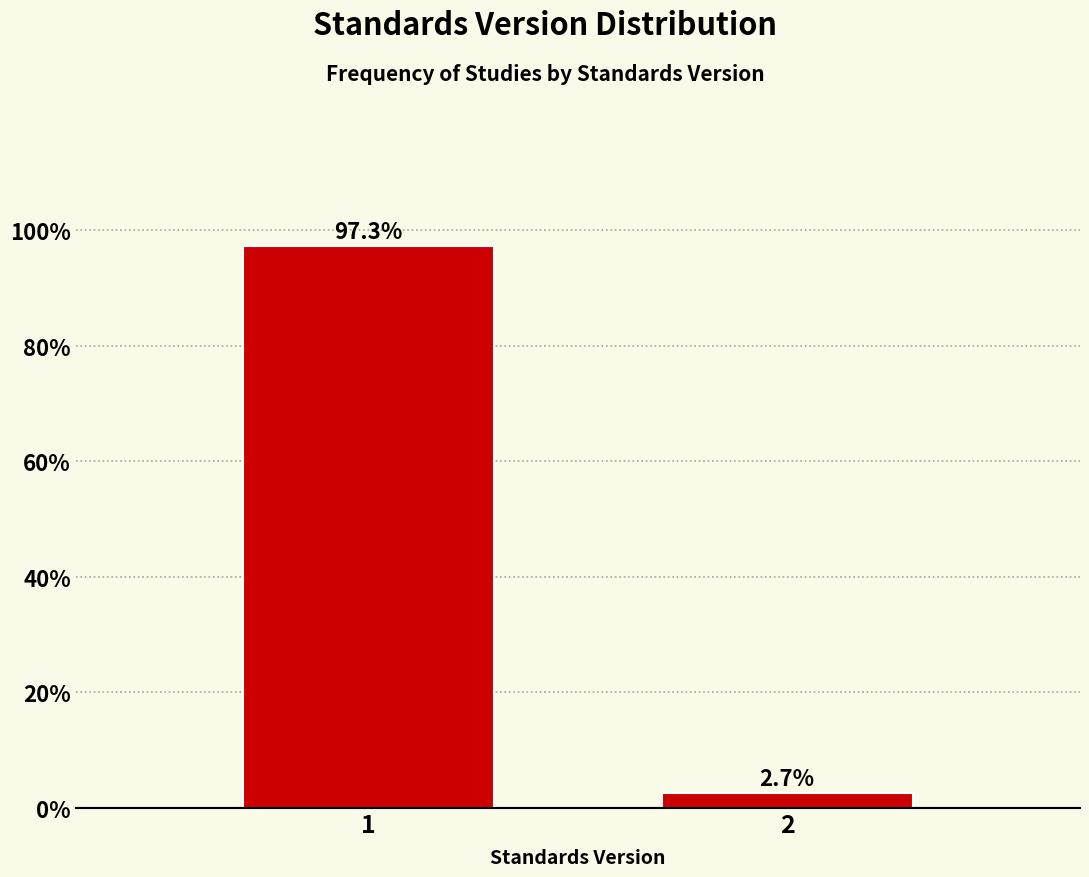

Reading right to left, transcribe all the data shown in this chart.

2.7	97.3